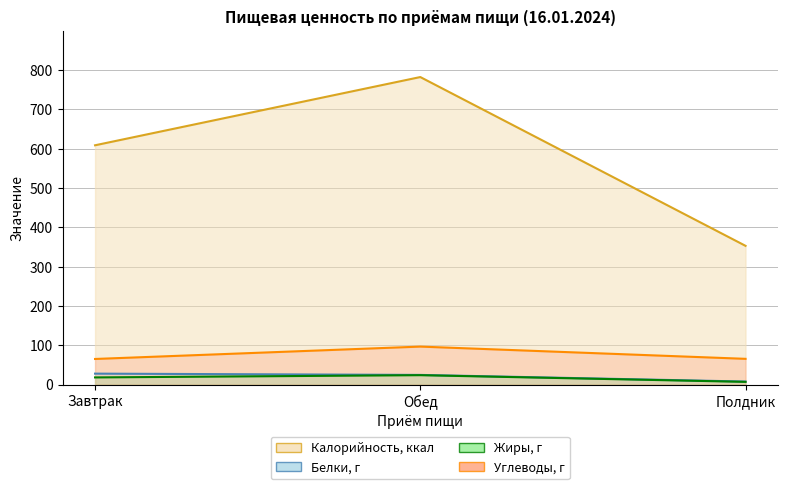

At how many categories does at least one series exceed 658?

1